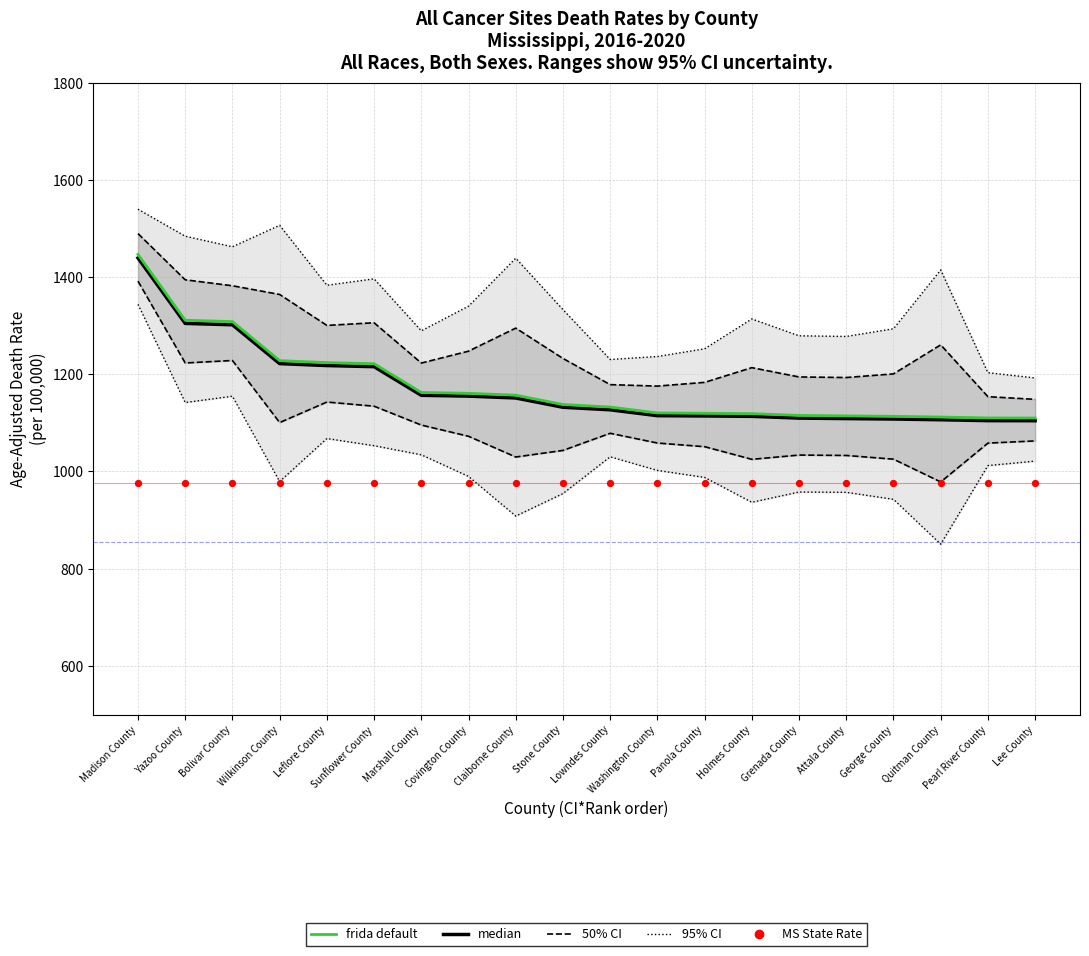

What is the total value across all series at Pearl River County?

3191.1